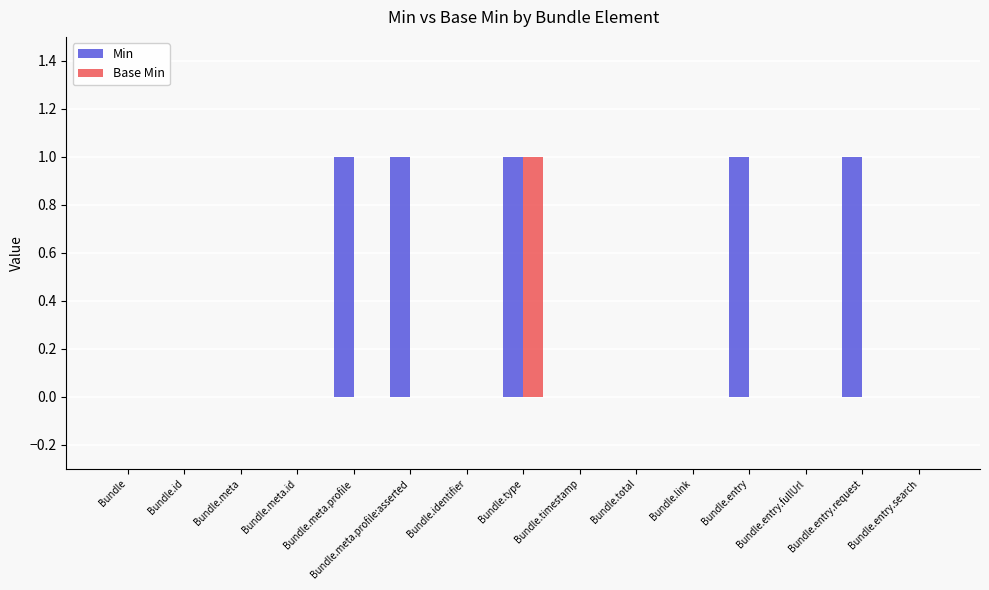

The value of Base Min at Bundle.id is 0. True or false?

True